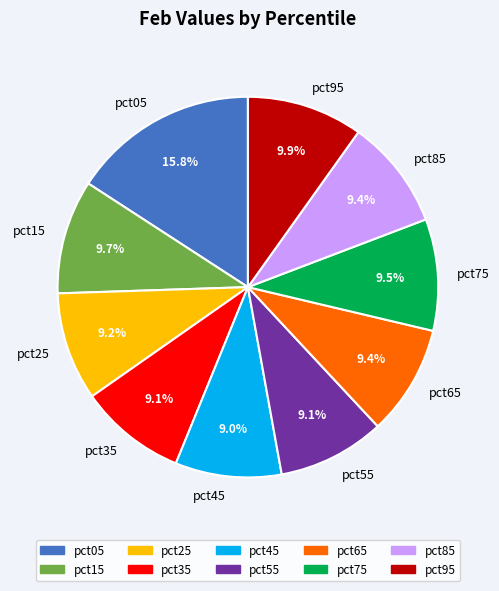

To the nearest percent, what is the average slice percentage?

10%